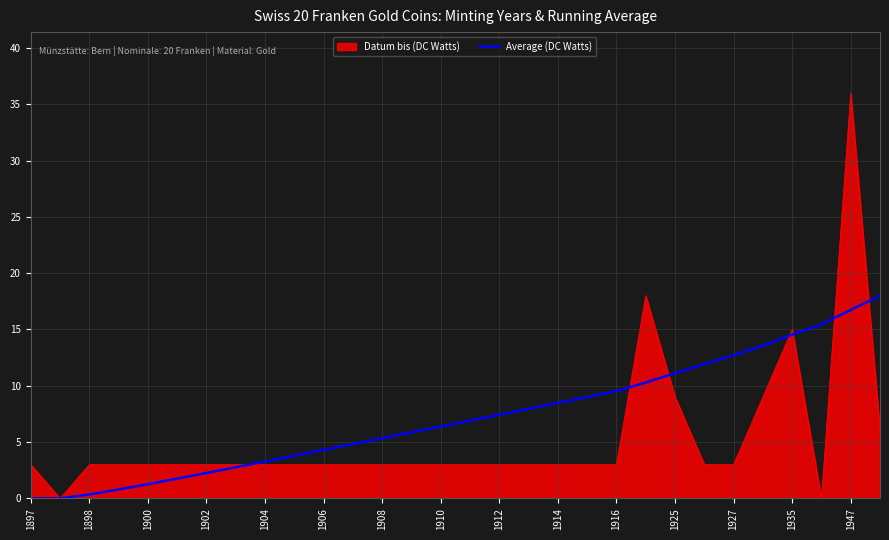

Which series has the largest range (max minus min)?

Datum bis (DC Watts)